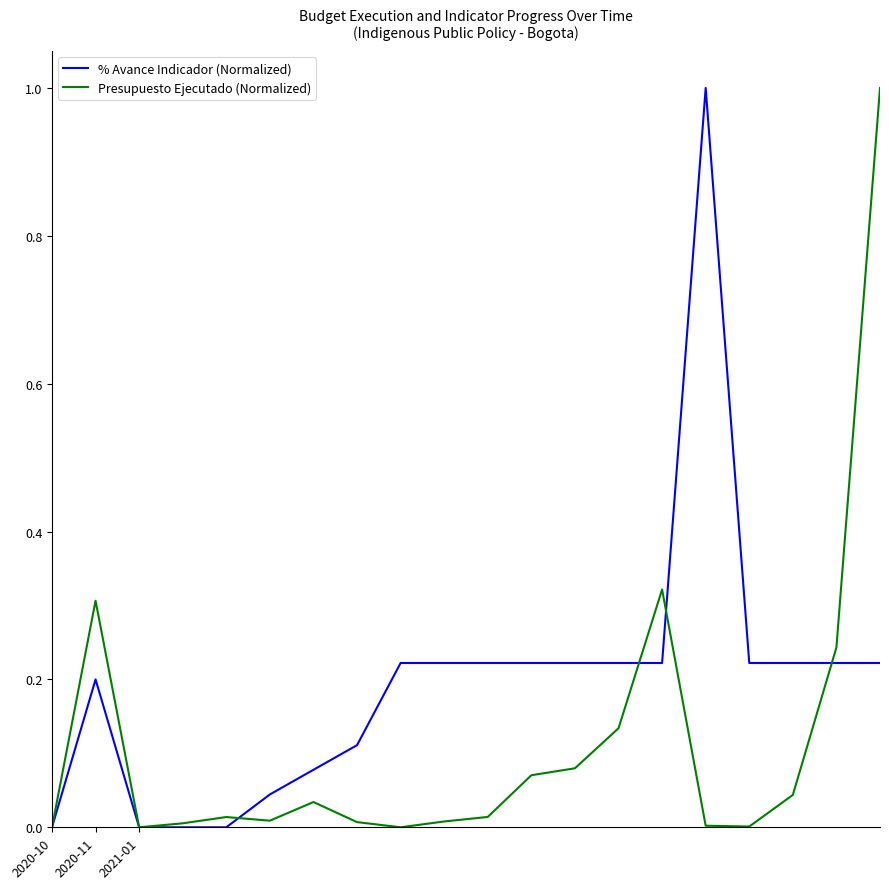

Rank the series by their average value, from lowest to highest.

Presupuesto Ejecutado (Normalized), % Avance Indicador (Normalized)